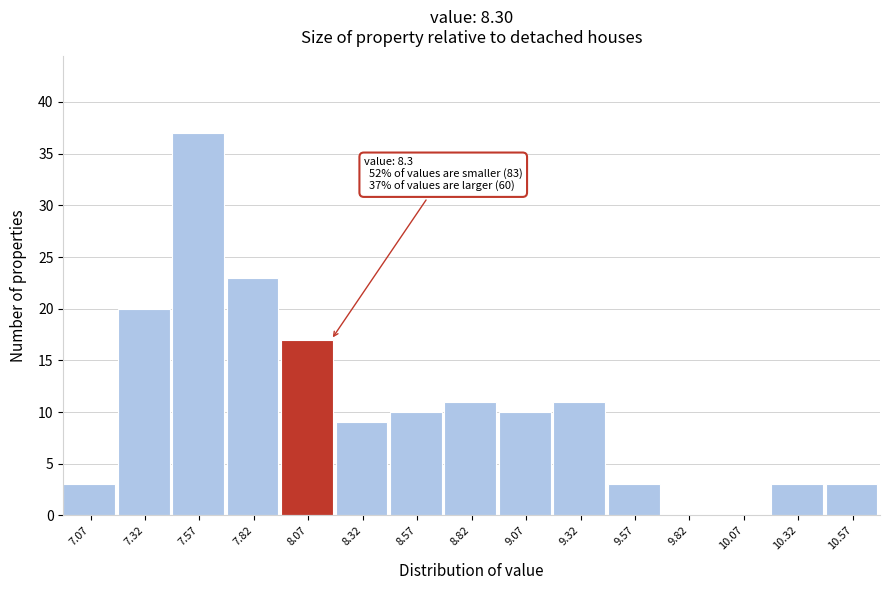

Reading right to left, transcribe all the data shown in this chart.

10.57=3	10.32=3	10.07=0	9.82=0	9.57=3	9.32=11	9.07=10	8.82=11	8.57=10	8.32=9	8.07=17	7.82=23	7.57=37	7.32=20	7.07=3